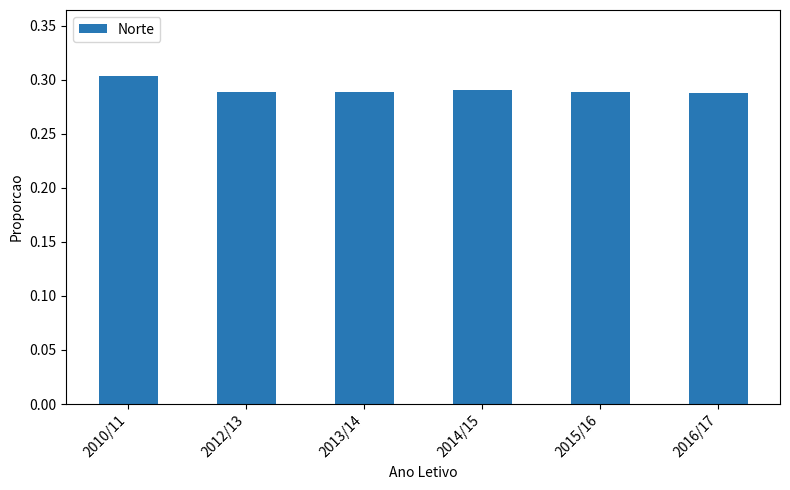

Count the values in the range 0 to 1.

6